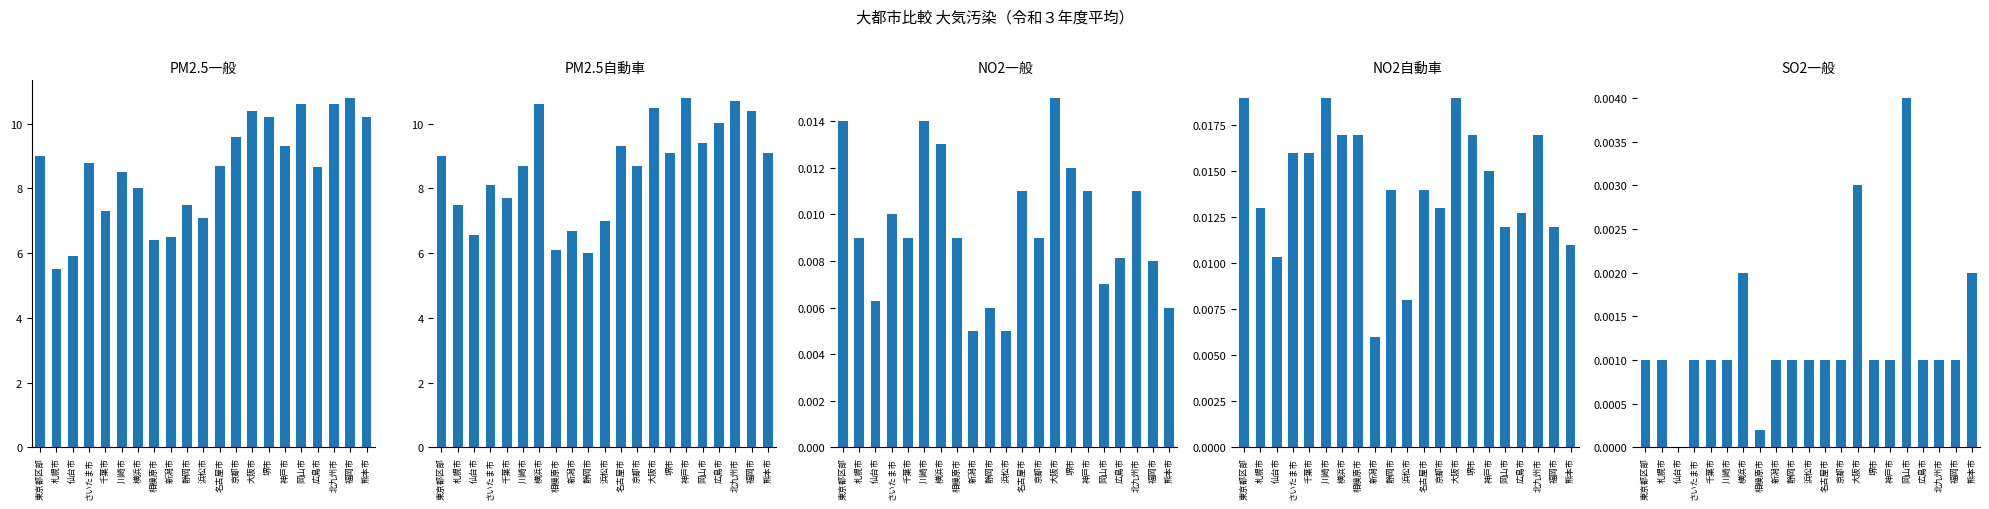

Between 東京都区部 and 相模原市, which series saw the biggest shift?

PM2.5自動車